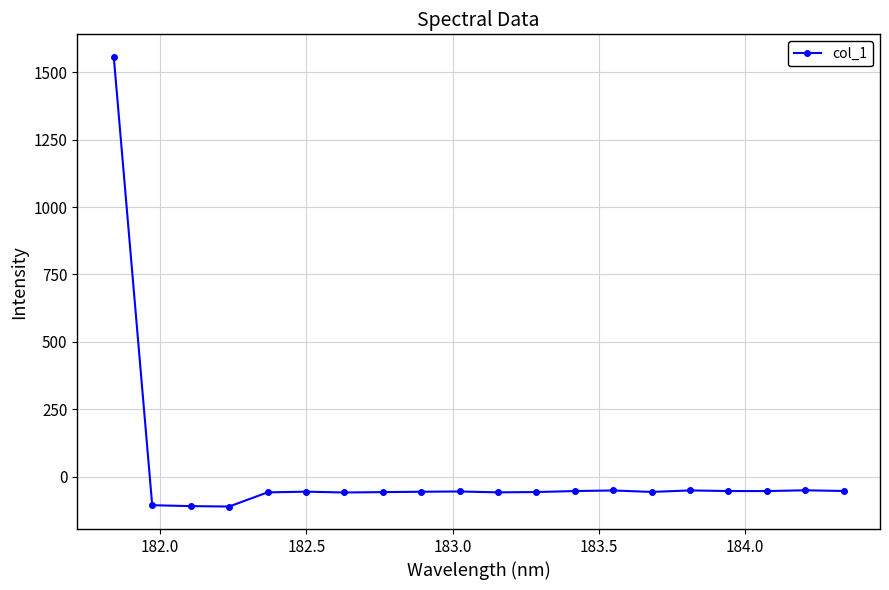

How many negative values are there?

19